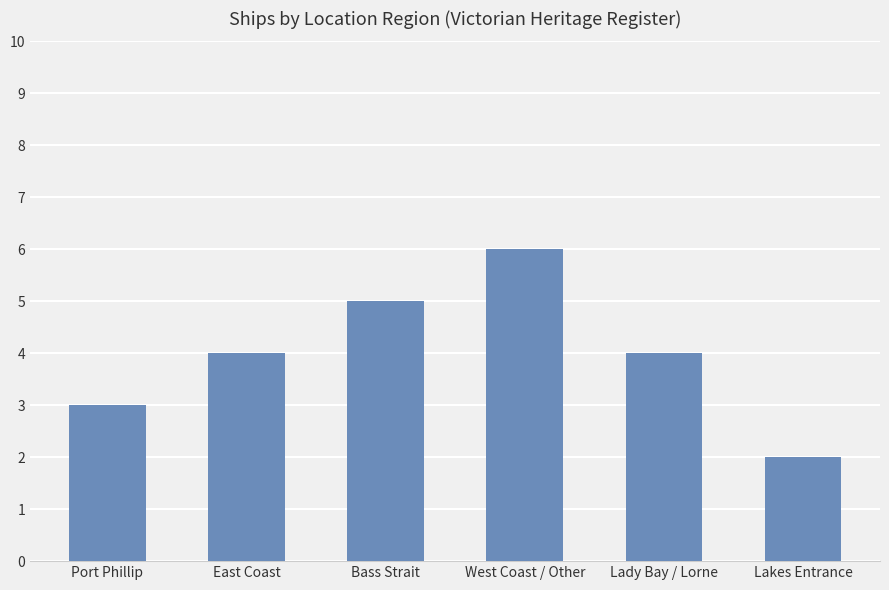

Read the value at Lady Bay / Lorne.

4